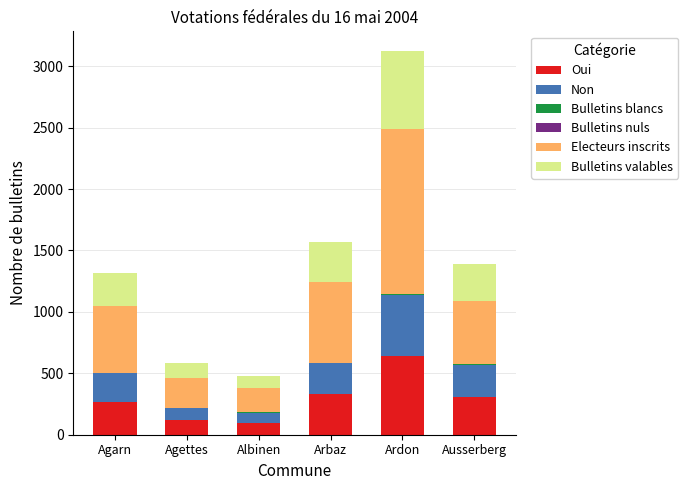

What is the total value across all series at Agettes?

582